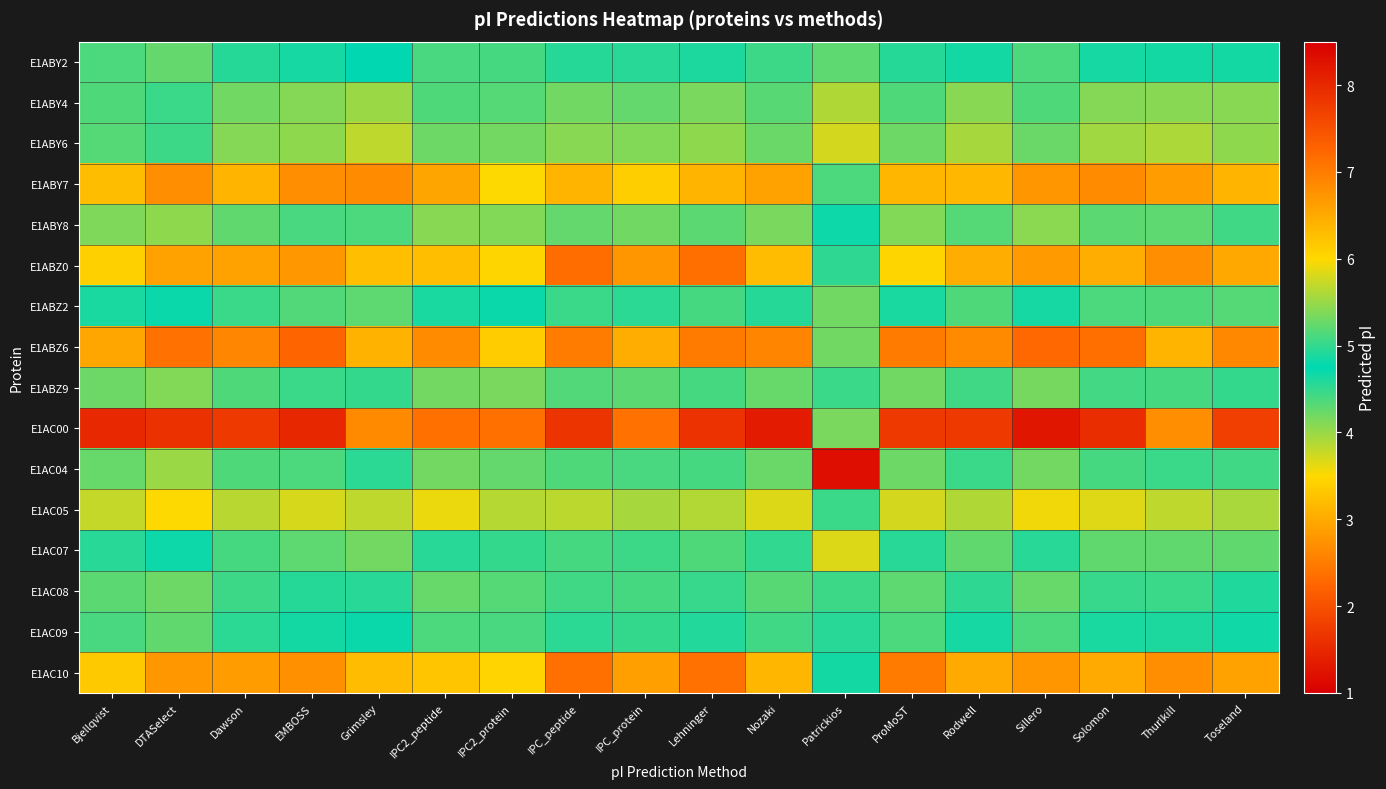

Which label corresponds to the largest value in the chart?

Sillero